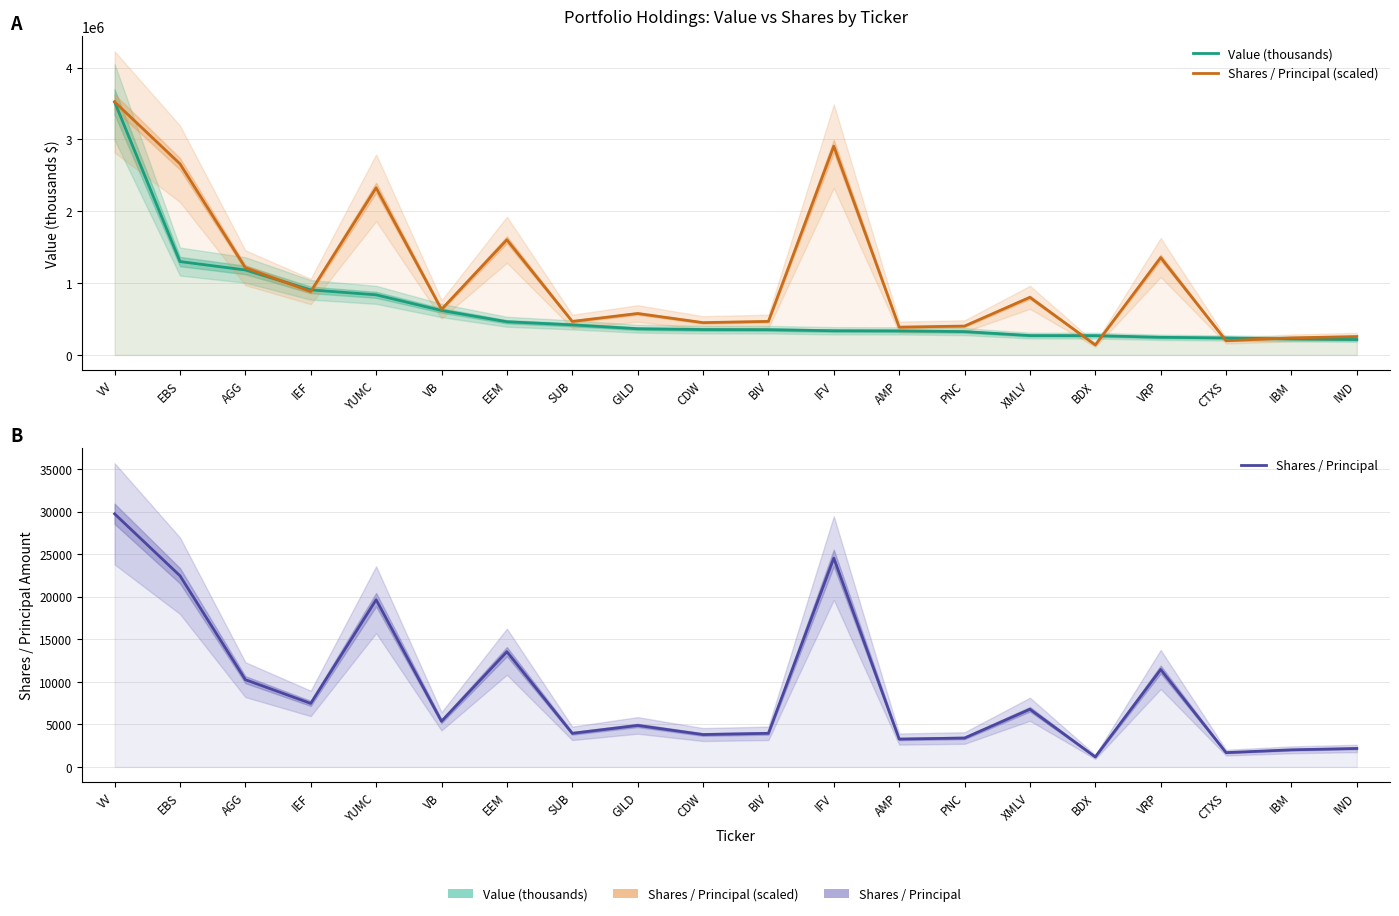

What is the greatest value displayed?

3522000.0